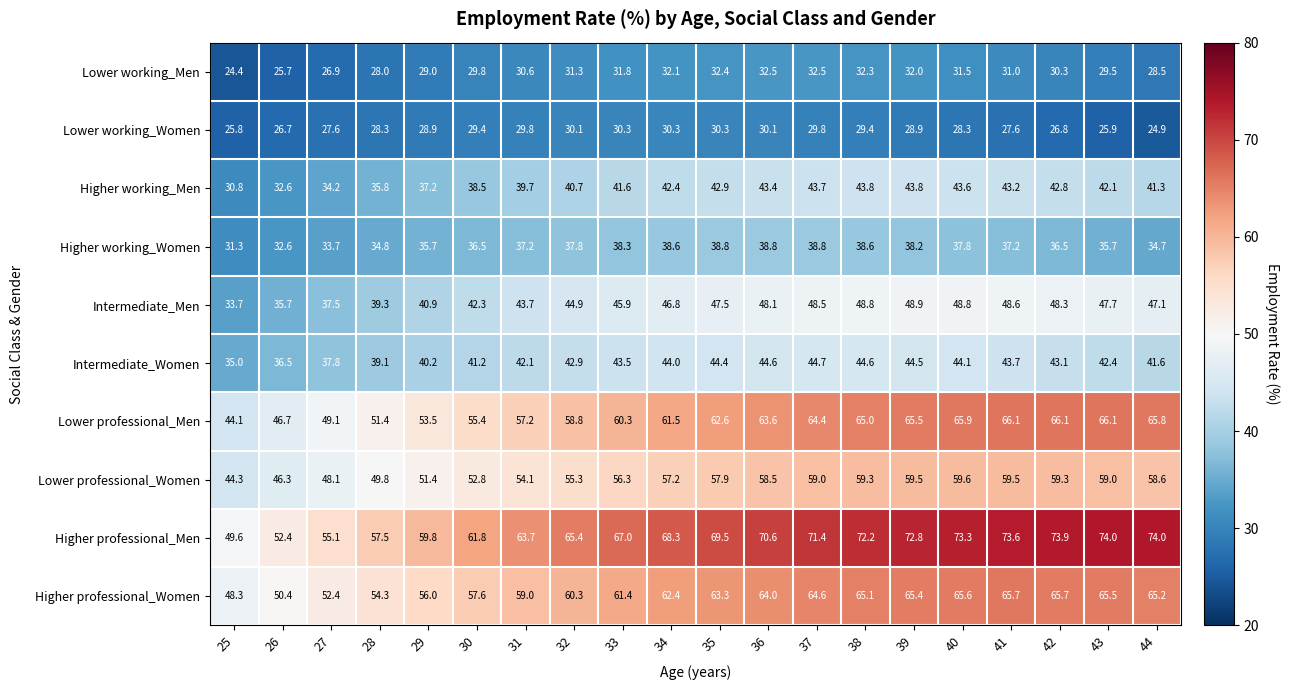

What is the maximum value shown in the chart?

74.0